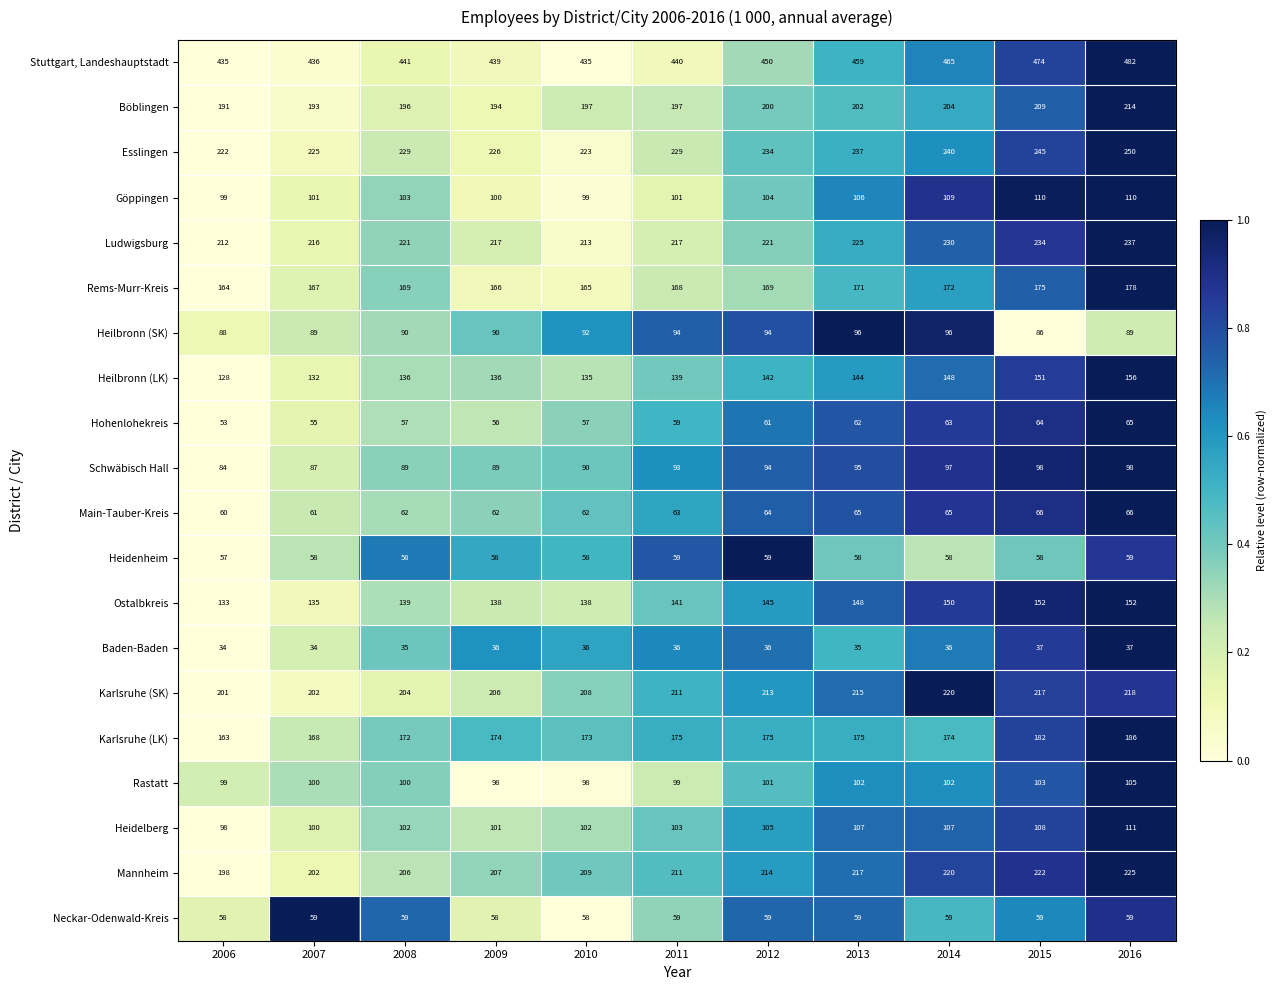

The Heilbronn (LK) series shows 128 at 2006. True or false?

True